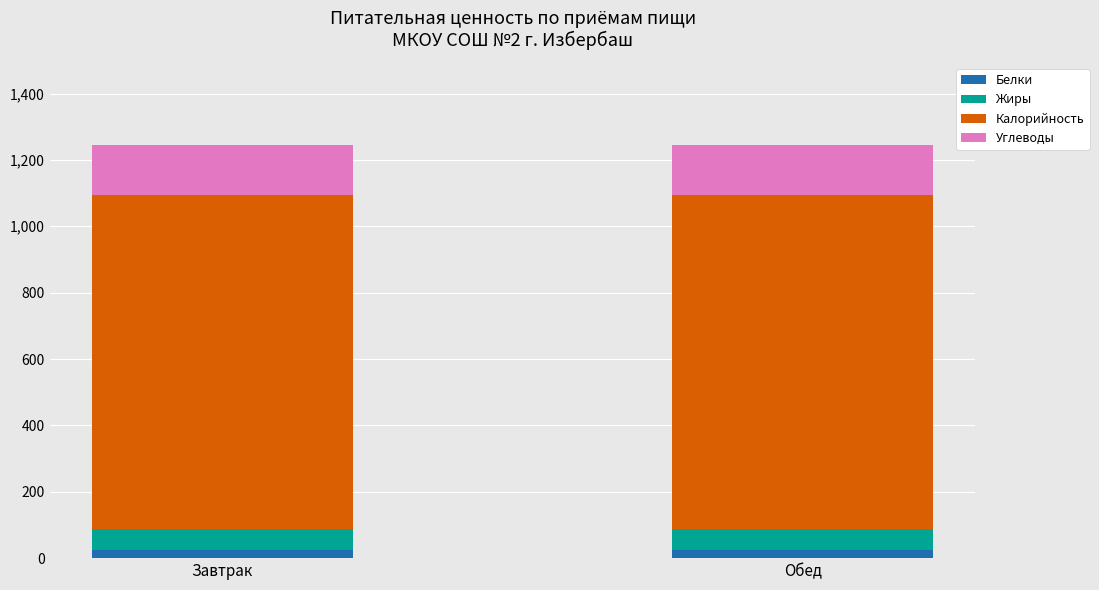

What is the sum of all Белки values?

48.2